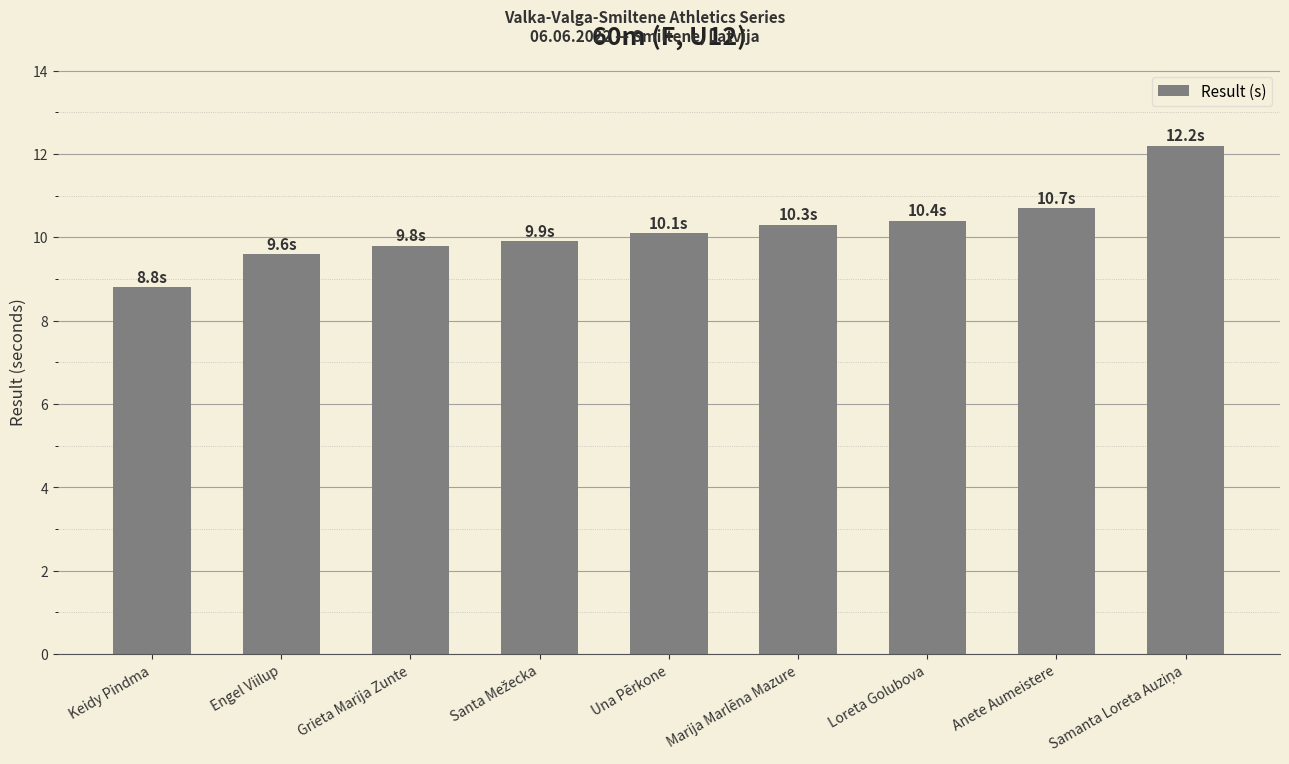

Does the chart contain stacked bars?

No